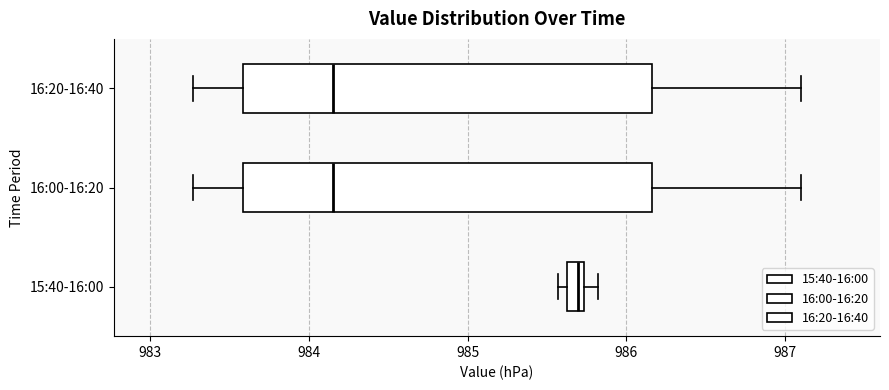

Which box has the furthest to the right median line?

15:40-16:00